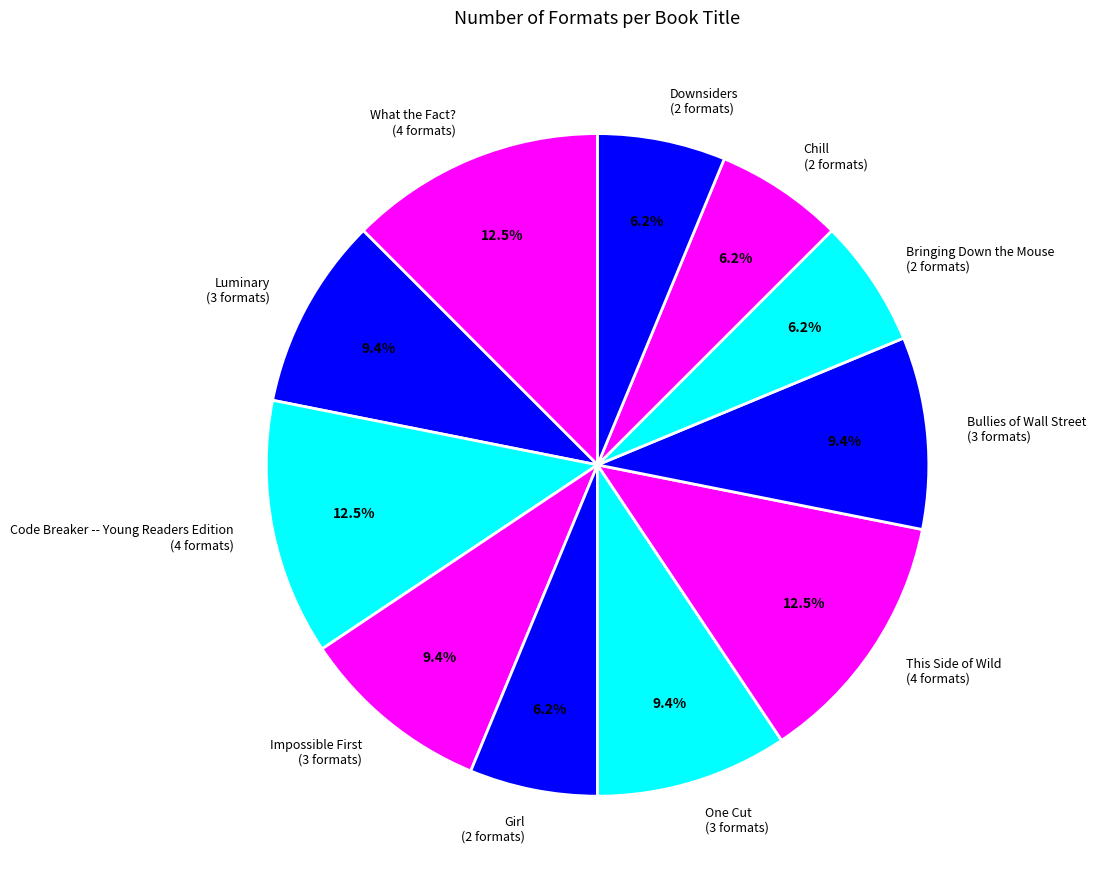

Does What the Fact? account for over 50% of the chart?

No